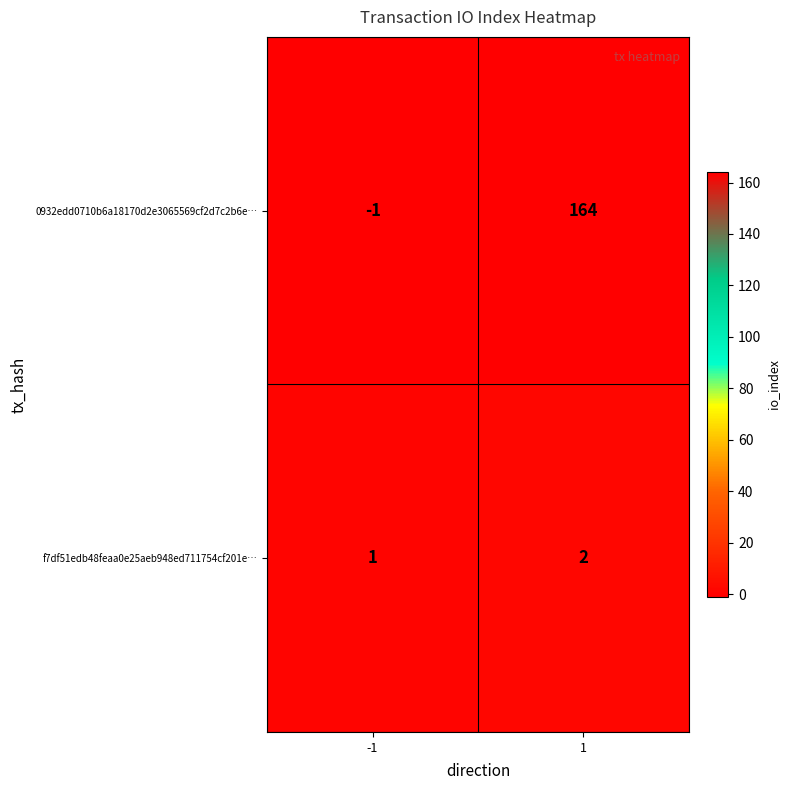

Reading right to left, transcribe all the data shown in this chart.

0932edd0710b6a18170d2e3065569cf2d7c2b6e…: 1=164	-1=-1
f7df51edb48feaa0e25aeb948ed711754cf201e…: 1=2	-1=1